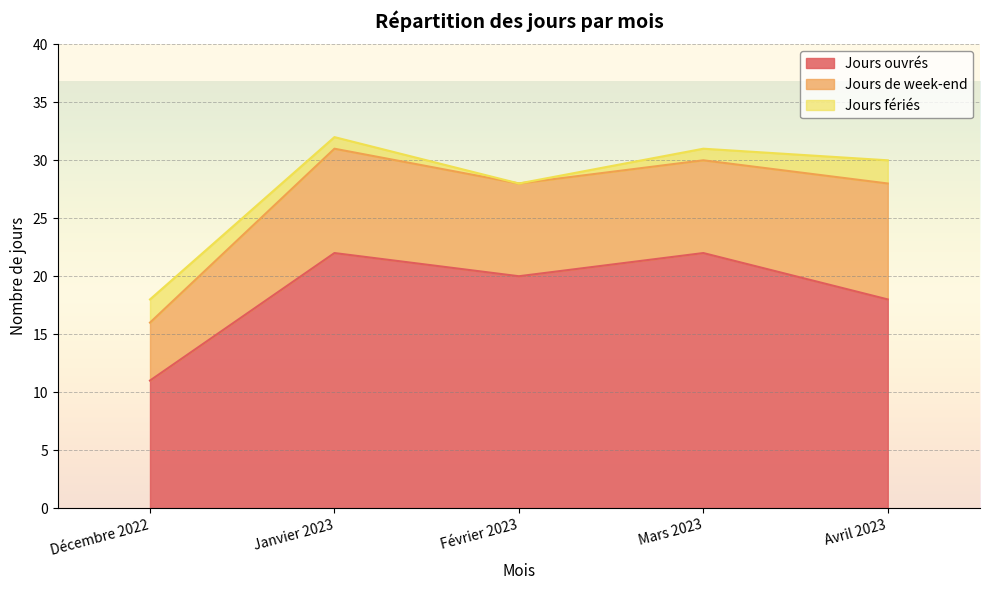

Reading left to right, what are all the values shown in this chart?

Jours ouvrés: 11	22	20	22	18
Jours de week-end: 5	9	8	8	10
Jours fériés: 2	1	0	1	2